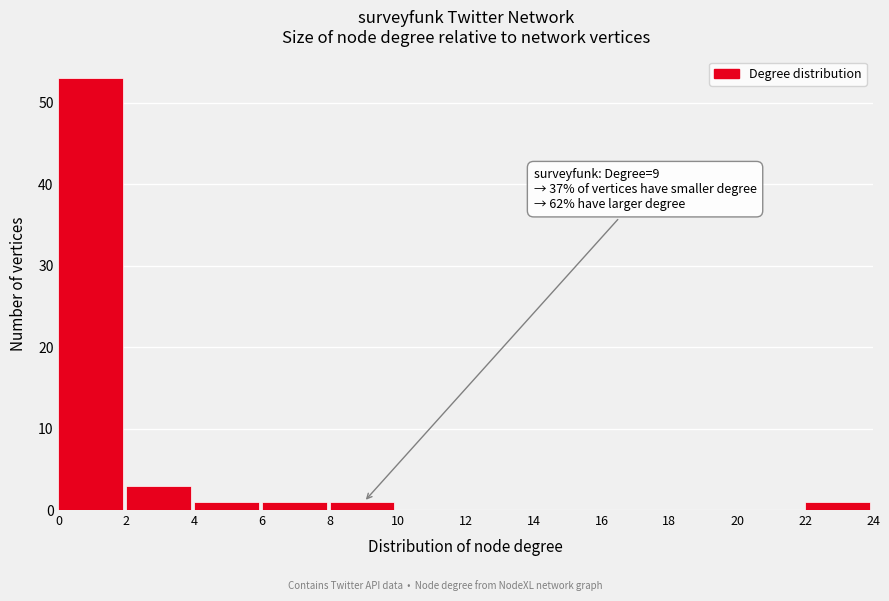

Over which range of the x-axis is the bar tallest?

0 to 2